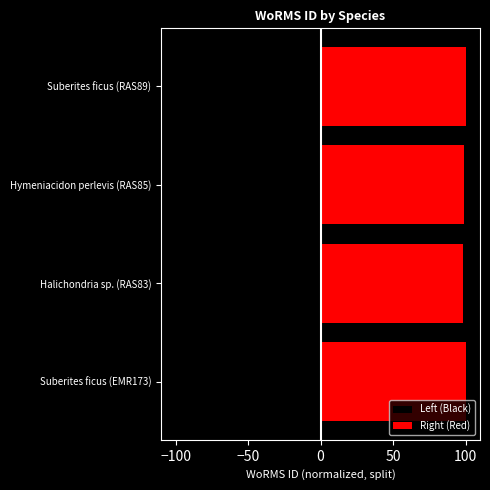

What is the maximum value shown in the chart?

100.0